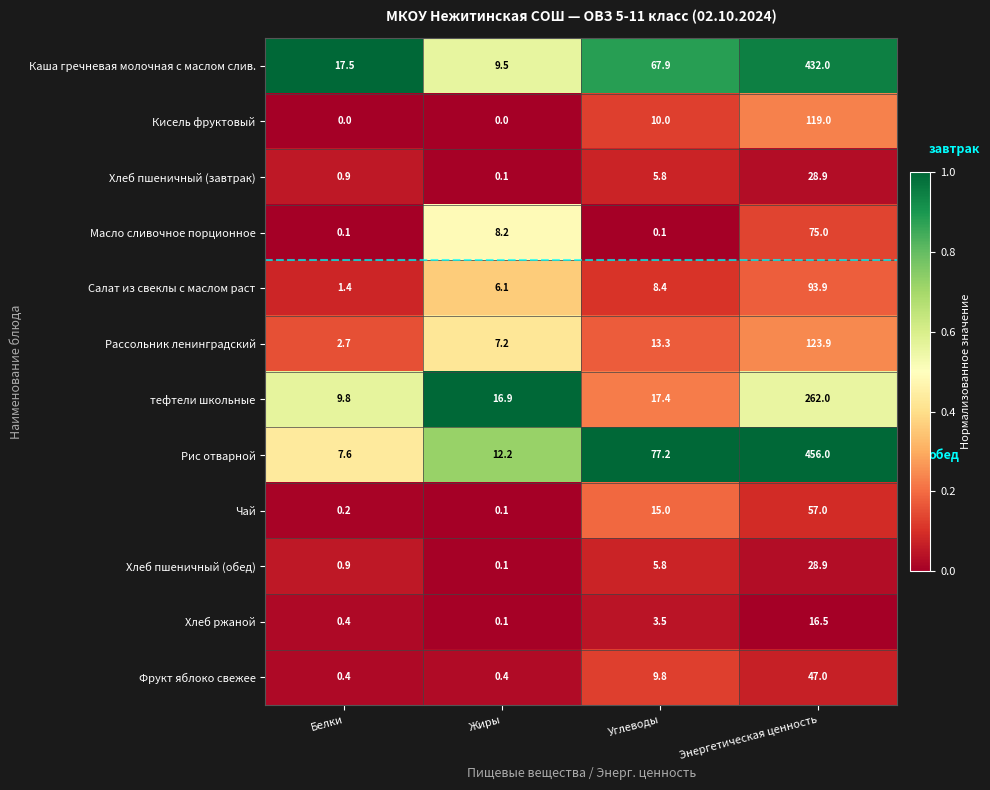

What is the maximum value shown in the chart?

456.0